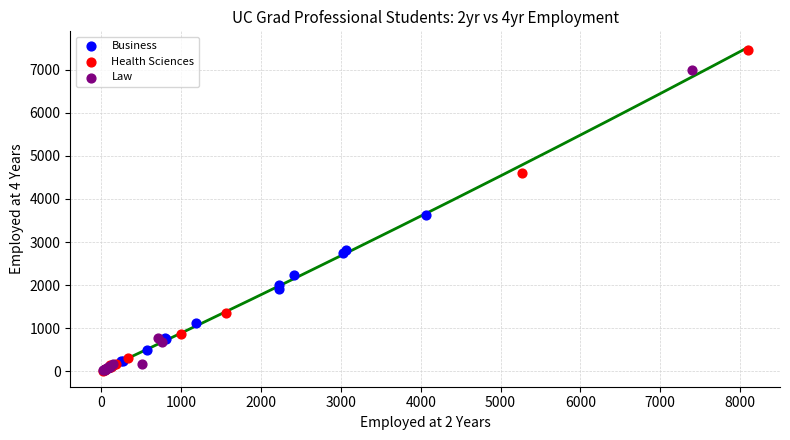

What are all the series names shown in the legend?

Business, Health Sciences, Law